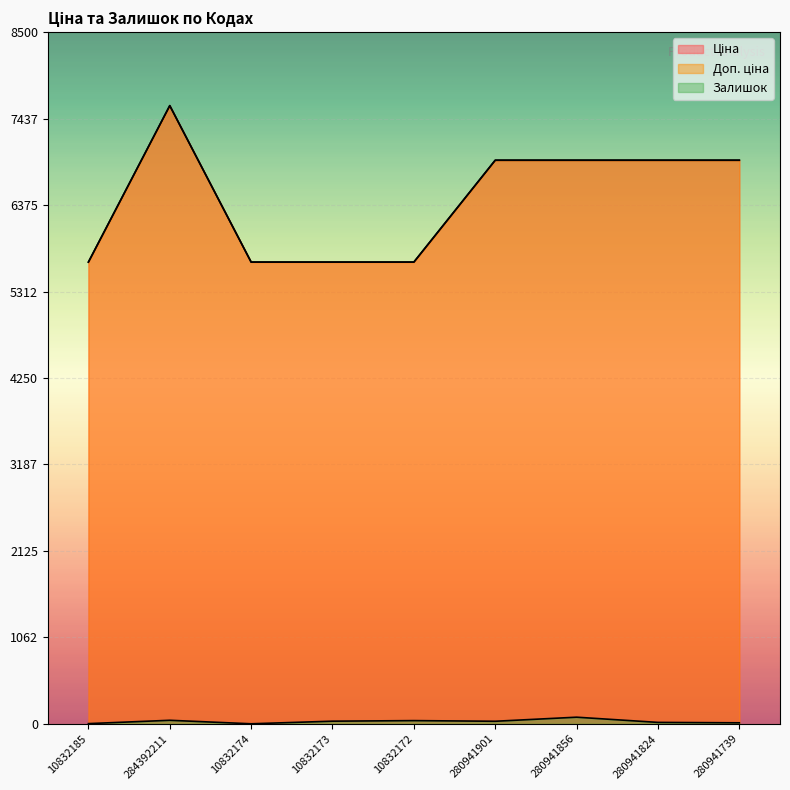

What is the sum of the Доп. ціна values at 10832172 and 10832173?

11347.6